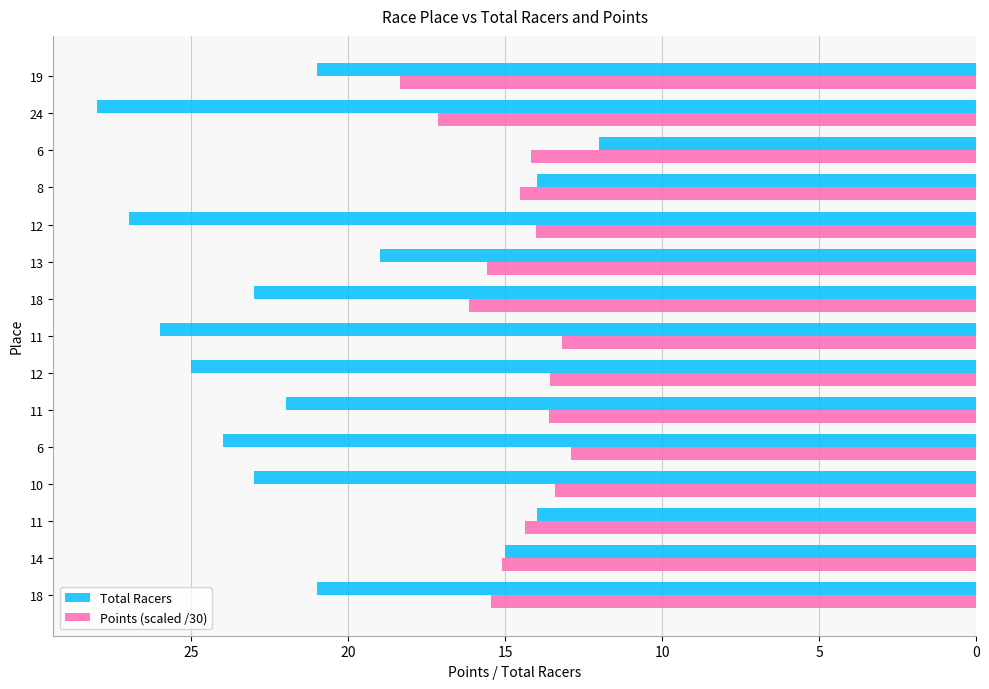

What are all the series names shown in the legend?

Total Racers, Points (scaled /30)